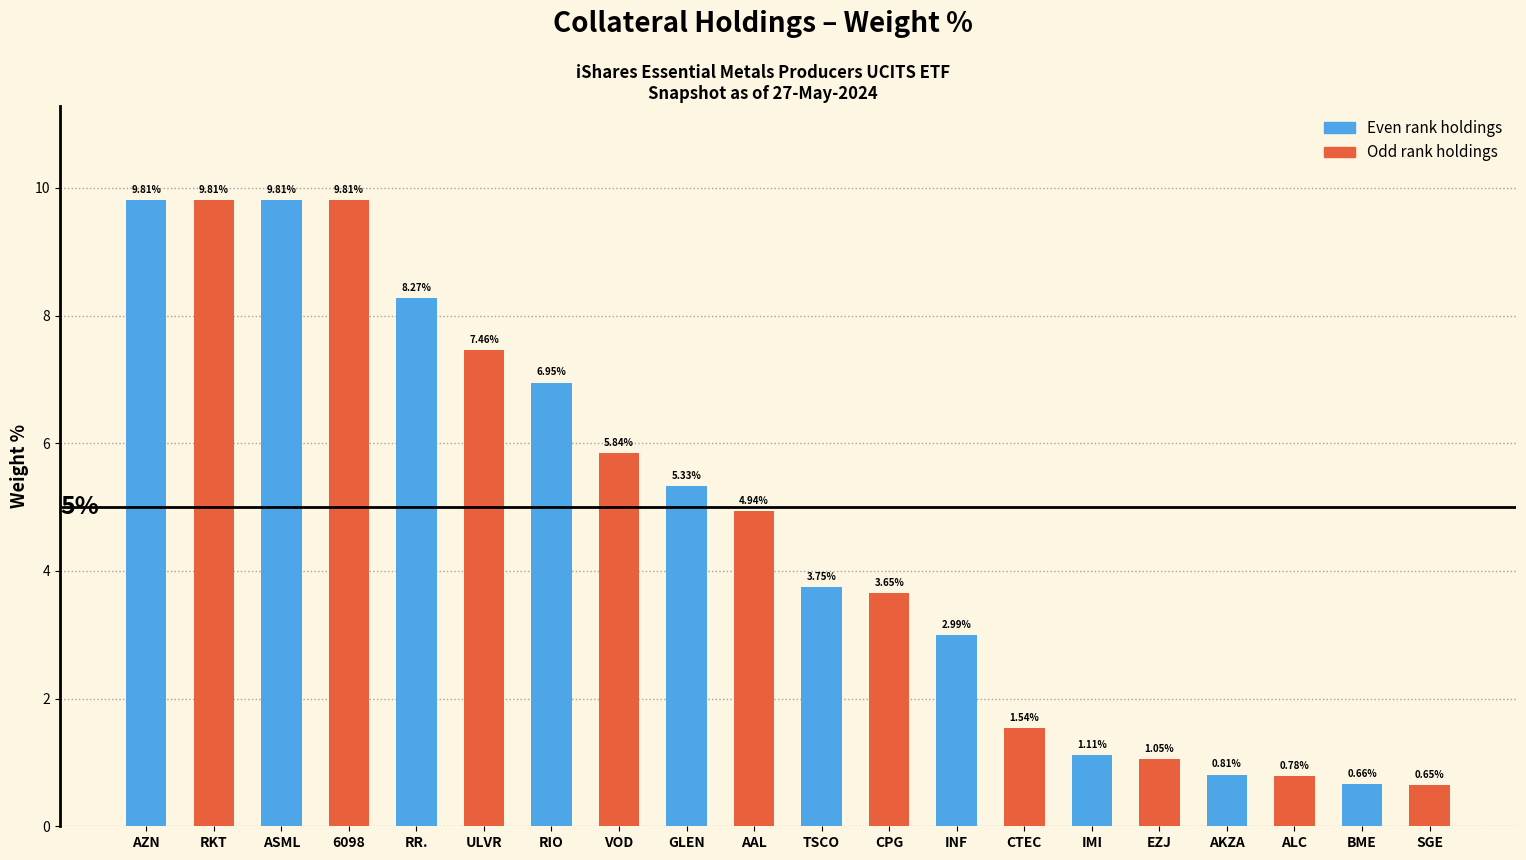

At which label does the data first exceed 4?

AZN